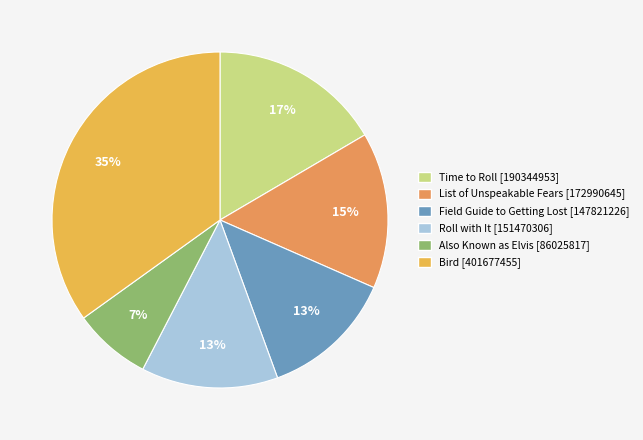

What percentage is NOT represented by Also Known as Elvis?

92.5%